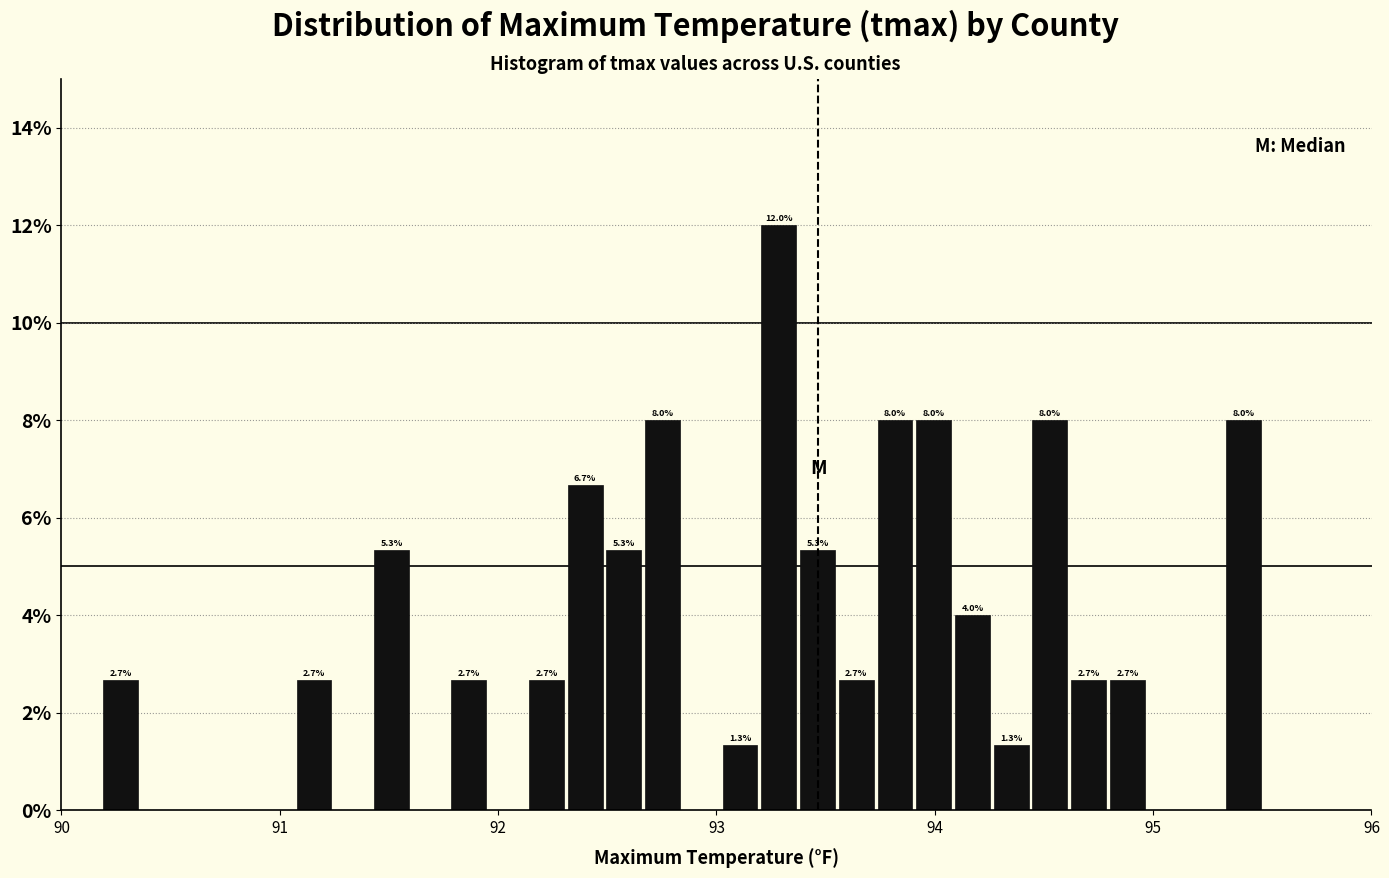

Around what value on the x-axis is the tallest bar? Give the approximate position of its centre, as read against the axis.

93.3